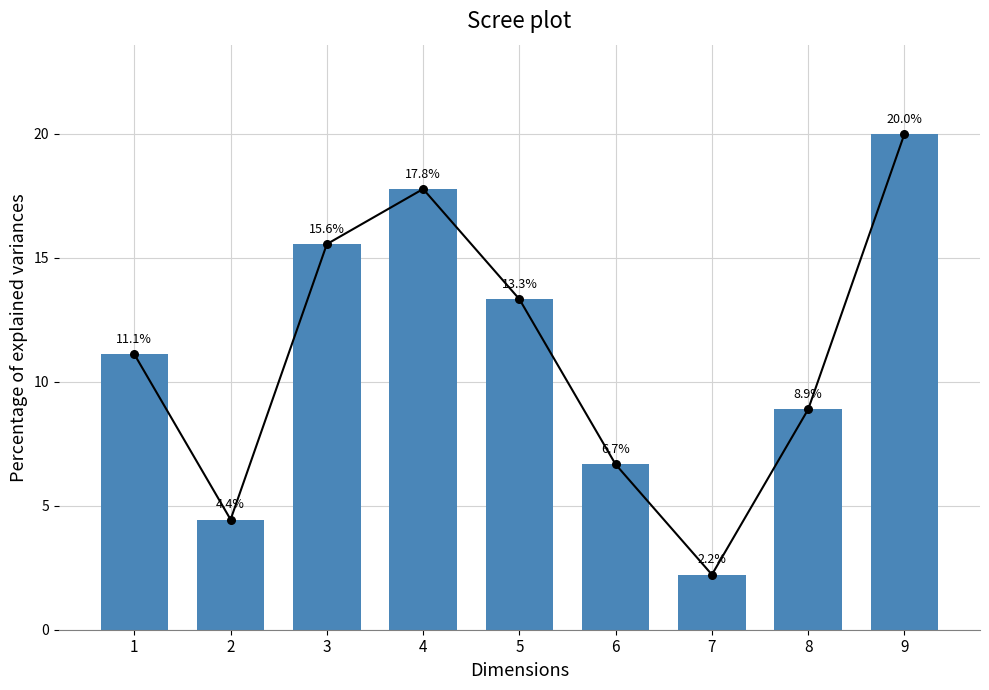

Approximately how many times larger is the value at 6 compared to 4?

0.4